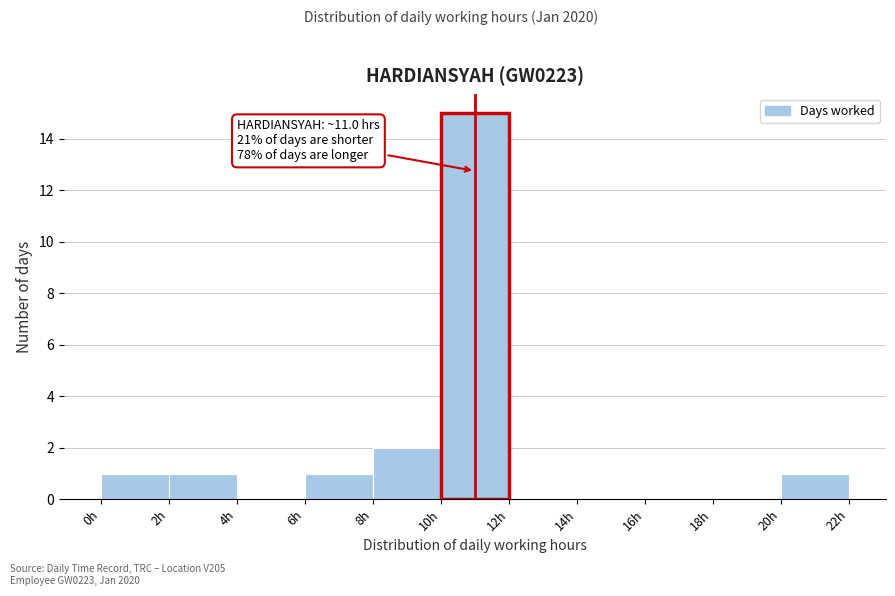

Over which range of the x-axis is the bar tallest?

10 to 12